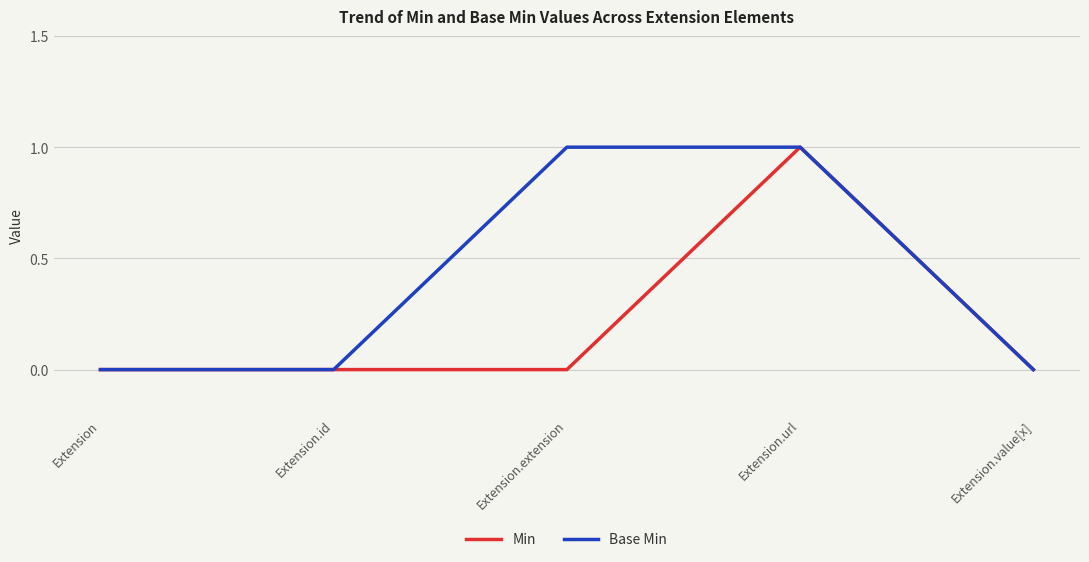

What position from the right is Extension?

5